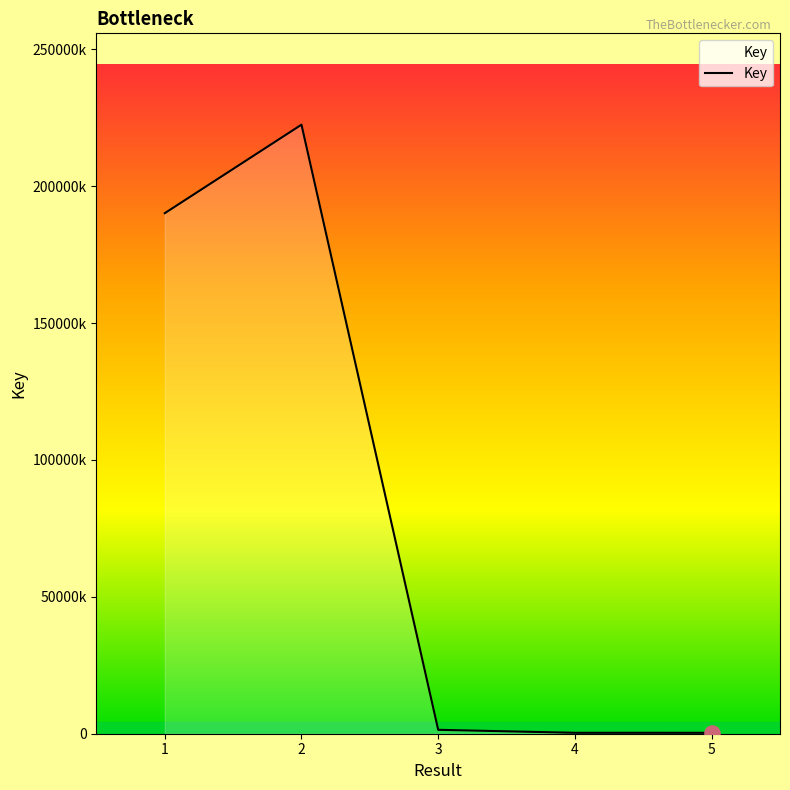

Between 4 and 5, which is larger?

4